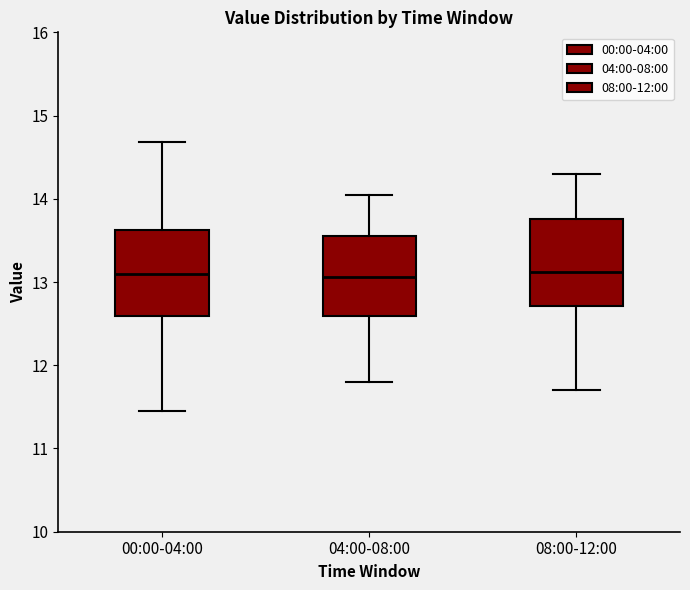

Reading left to right, read every box against the y-axis: the position of its median line, the range the box covers, and the ends of its whiskers. The values are not printed on the chart, so give them approximately, as read against the axis.

00:00-04:00: median 13.1, box 12.6 to 13.6, whiskers 11.5 to 14.7
04:00-08:00: median 13.1, box 12.6 to 13.6, whiskers 11.8 to 14.1
08:00-12:00: median 13.1, box 12.7 to 13.8, whiskers 11.7 to 14.3